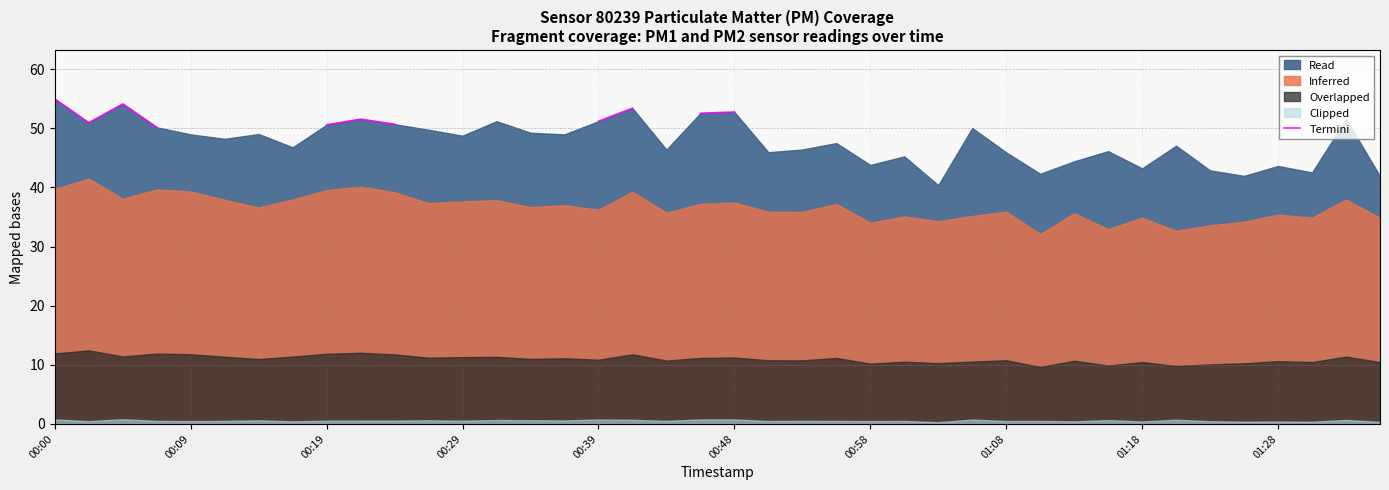

True or false: the data has more than 0 interior local peaks.

True